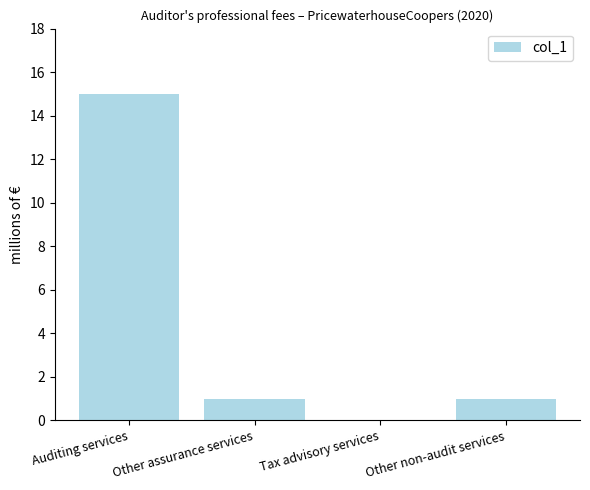

Which has a higher value, Tax advisory services or Other non-audit services?

Other non-audit services